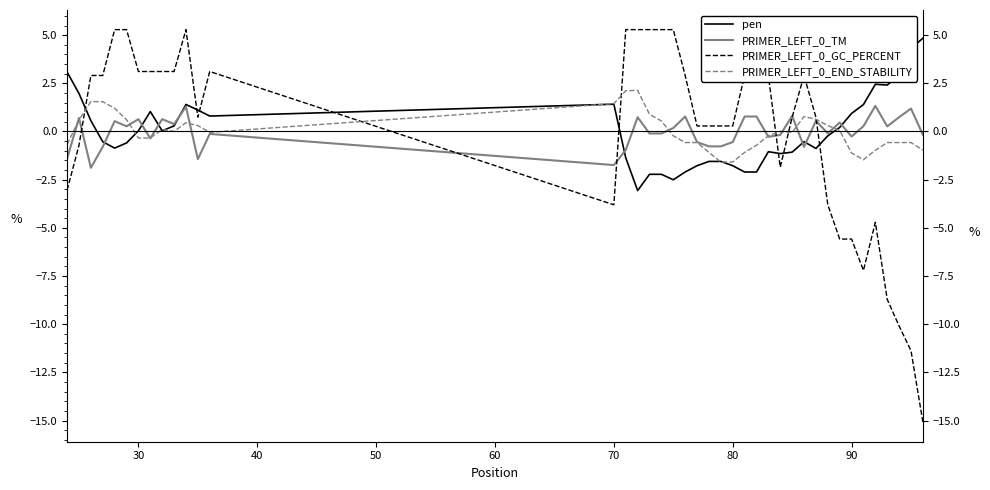

Reading right to left, transcribe all the data shown in this chart.

pen: 4.8	4.3	2.9	2.4	2.5	1.4	0.9	0.2	-0.2	-0.9	-0.5	-1.1	-1.1	-1.0	-2.1	-2.1	-1.8	-1.6	-1.6	-1.8	-2.1	-2.5	-2.2	-2.2	-3.1	-1.4	1.4	0.8	1.1	1.4	0.3	0.0	1.0	0.0	-0.6	-0.9	-0.5	0.6	2.0	3.1
PRIMER_LEFT_0_TM: -0.2	1.2	0.7	0.3	1.3	0.3	-0.3	0.5	-0.1	0.6	-0.8	0.8	-0.2	-0.3	0.8	0.8	-0.5	-0.8	-0.8	-0.5	0.8	0.2	-0.1	-0.1	0.7	-1.0	-1.7	-0.1	-1.4	1.3	0.4	0.6	-0.4	0.6	0.3	0.5	-0.8	-1.9	0.7	-1.4
PRIMER_LEFT_0_GC_PERCENT: -15.1	-11.4	-10.1	-8.7	-4.7	-7.2	-5.6	-5.6	-3.8	0.7	2.9	0.7	-1.9	2.9	2.9	2.9	0.3	0.3	0.3	0.3	2.9	5.3	5.3	5.3	5.3	5.3	-3.8	3.1	0.7	5.3	3.1	3.1	3.1	3.1	5.3	5.3	2.9	2.9	-0.7	-3.0
PRIMER_LEFT_0_END_STABILITY: -1.0	-0.6	-0.6	-0.6	-1.0	-1.5	-1.1	0.1	0.3	0.6	0.8	-0.0	0.0	-0.2	-0.7	-1.1	-1.6	-1.6	-1.1	-0.6	-0.6	-0.2	0.5	0.9	2.1	2.1	1.4	-0.0	0.3	0.5	0.0	0.1	-0.3	-0.3	0.6	1.2	1.5	1.6	0.6	-0.7